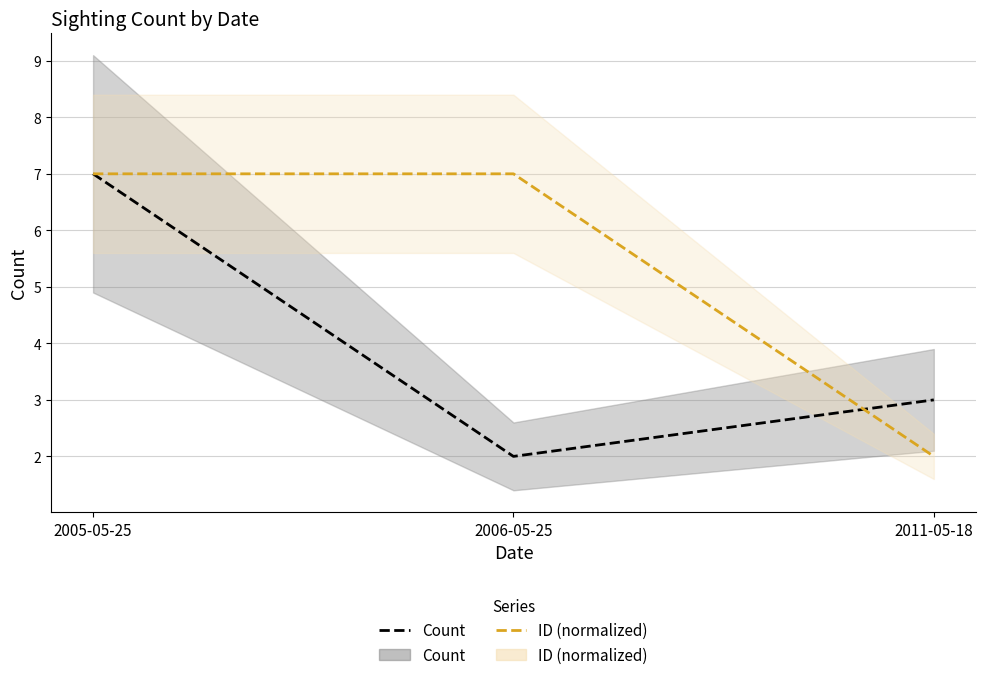

Reading left to right, list all the values displayed in this chart.

Count: 2005-05-25=7.0	2006-05-25=2.0	2011-05-18=3.0
ID (normalized): 2005-05-25=7.0	2006-05-25=7.0	2011-05-18=2.0